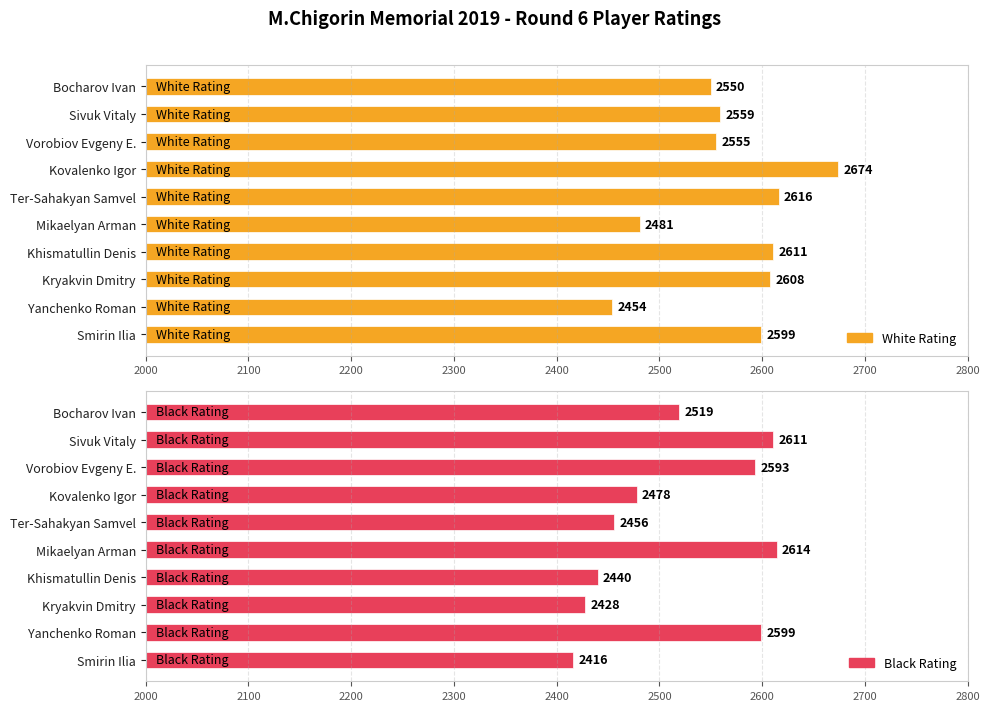

What is the value of the Black Rating bar at the 1st from the left?

2519